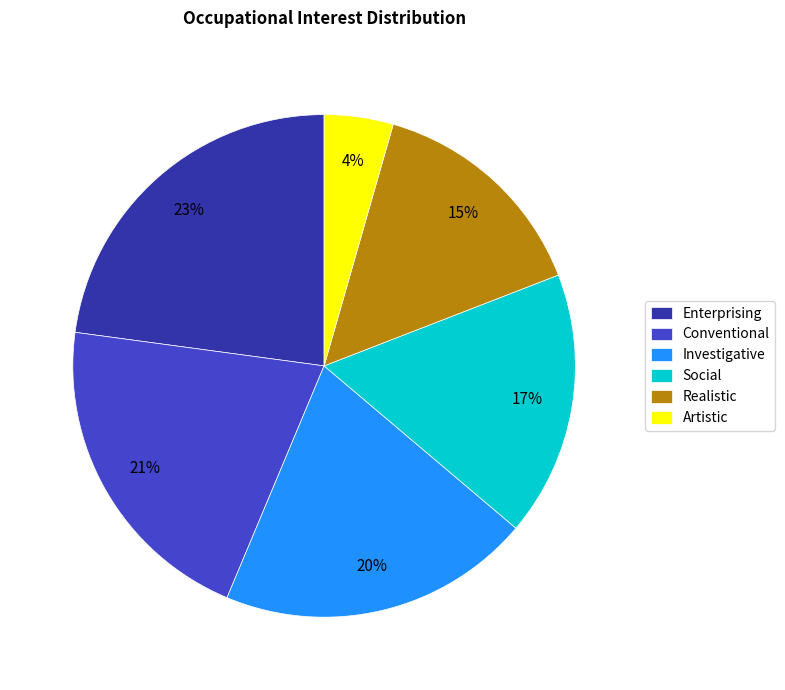

Does any single category account for the majority?

No